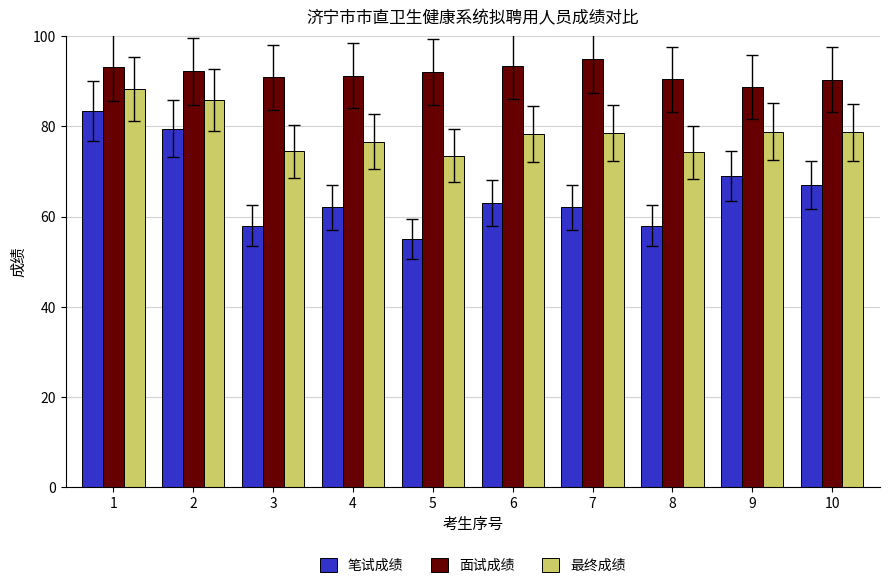

List the series in order of their peak value, highest first.

面试成绩, 最终成绩, 笔试成绩